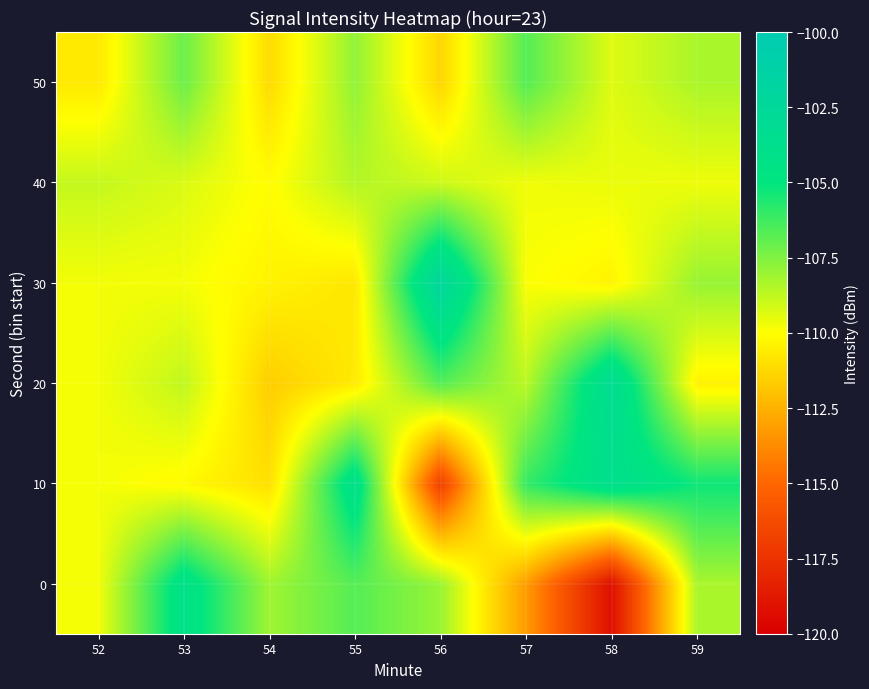

Reading left to right, transcribe all the data shown in this chart.

0: 52=-109.8	53=-104.2	54=-108.1	55=-106.7	56=-108.0	57=-113.2	58=-119.2	59=-108.3
10: 52=-109.8	53=-110.2	54=-111.0	55=-104.0	56=-116.9	57=-106.0	58=-103.8	59=-105.3
20: 52=-109.8	53=-108.8	54=-111.6	55=-110.7	56=-106.7	57=-108.7	58=-103.2	59=-110.4
30: 52=-109.8	53=-109.8	54=-110.4	55=-110.8	56=-102.2	57=-109.9	58=-110.4	59=-108.0
40: 52=-108.8	53=-109.3	54=-110.1	55=-108.5	56=-109.0	57=-109.7	58=-109.6	59=-109.7
50: 52=-110.7	53=-107.1	54=-111.2	55=-107.9	56=-111.3	57=-106.7	58=-109.4	59=-108.3